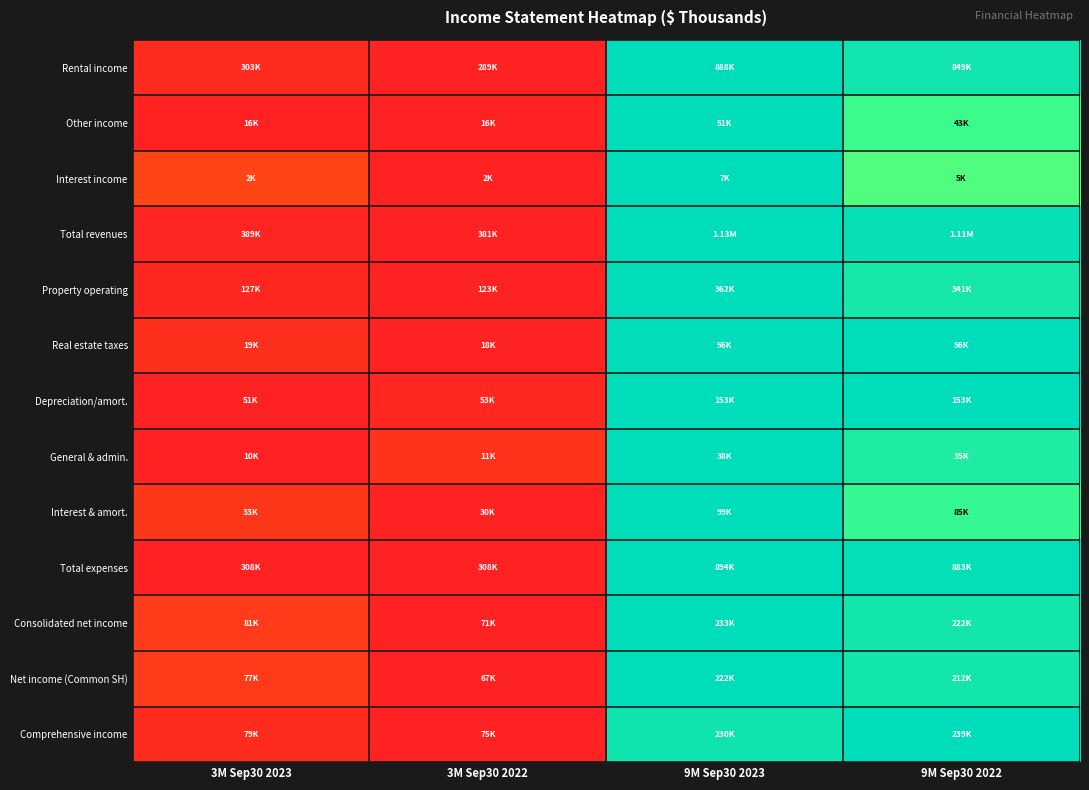

At which category is the sum across all series the highest?

9M Sep30 2023